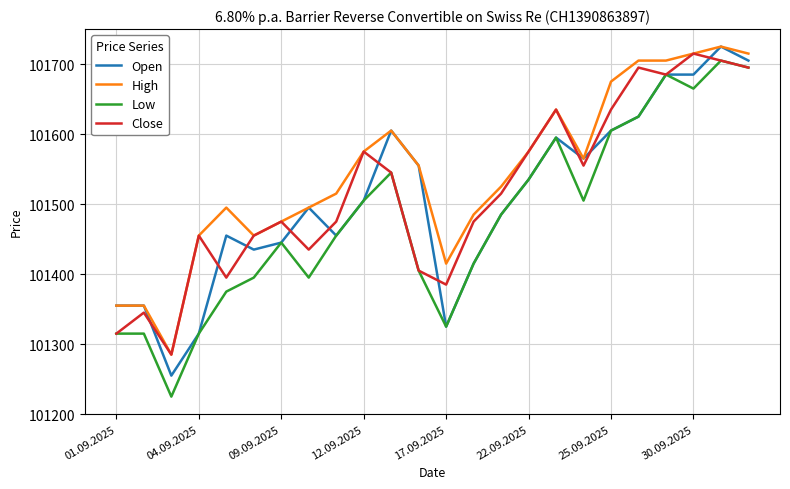

True or false: Low and High intersect in this chart.

False